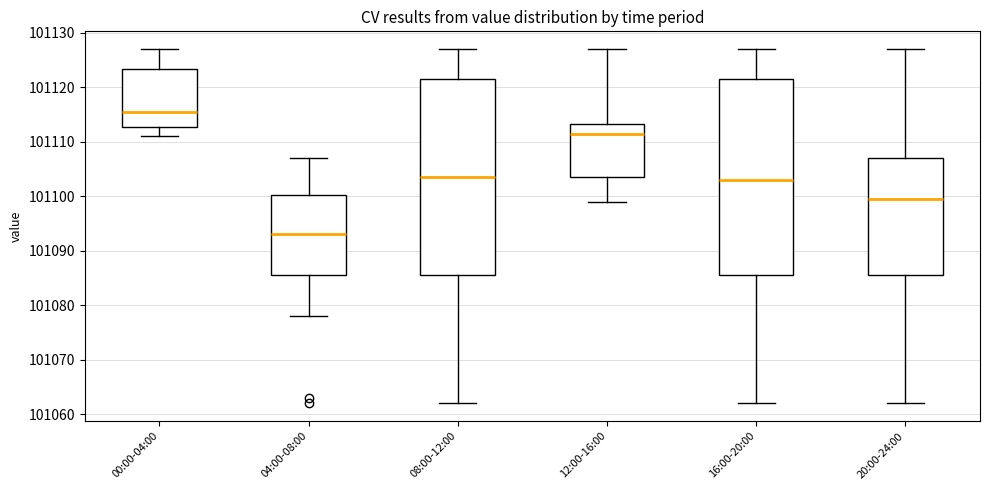

Reading left to right, transcribe this box plot: for each box, give where its median line is, the range the box spans, and where its two whiskers end, as read against the y-axis. The values are not printed on the chart, so give them approximately, as read against the axis.

00:00-04:00: median 101116, box 101113 to 101123, whiskers 101111 to 101127
04:00-08:00: median 101093, box 101086 to 101100, whiskers 101078 to 101107
08:00-12:00: median 101104, box 101086 to 101122, whiskers 101062 to 101127
12:00-16:00: median 101112, box 101104 to 101113, whiskers 101099 to 101127
16:00-20:00: median 101103, box 101086 to 101122, whiskers 101062 to 101127
20:00-24:00: median 101100, box 101086 to 101107, whiskers 101062 to 101127